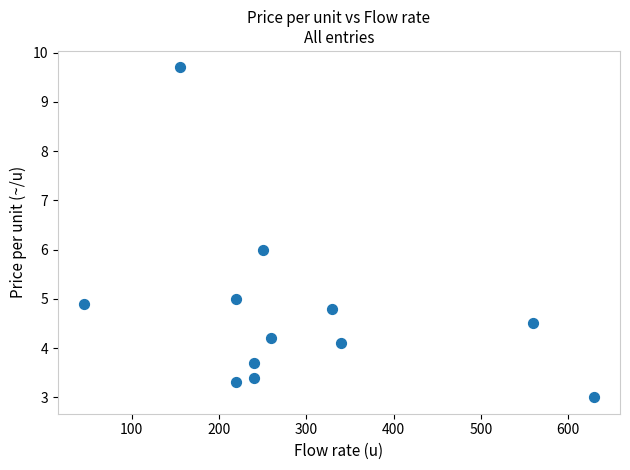

What is the range of X values (max minus min)?

585.0